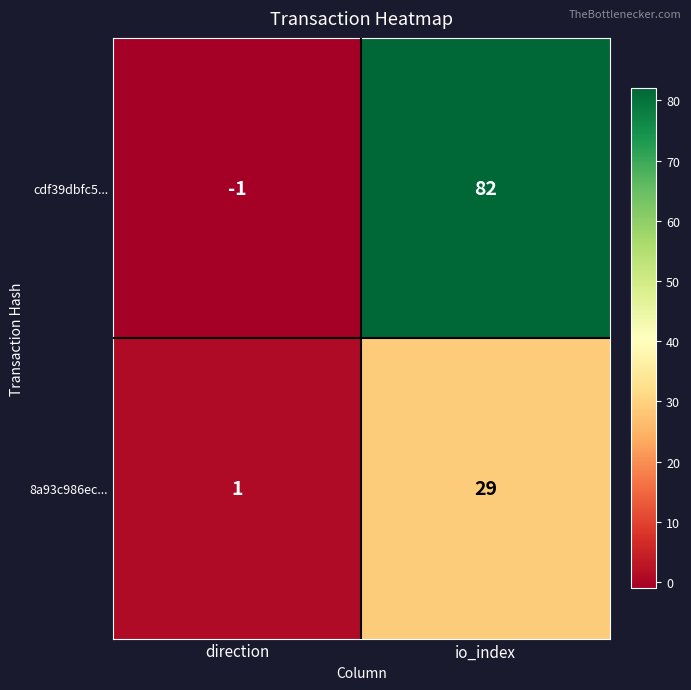

Which series has the largest total across all categories?

cdf39dbfc5...